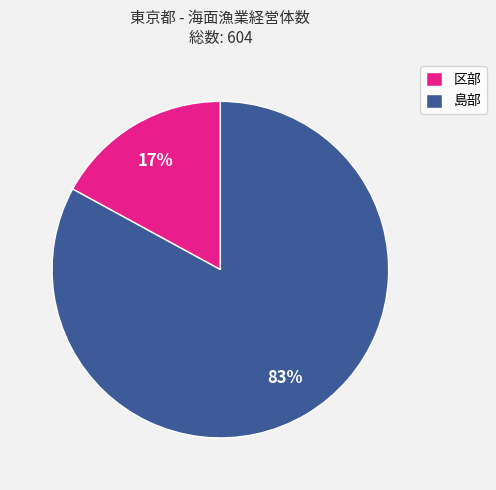

The 島部 slice represents 83% of the pie. True or false?

True